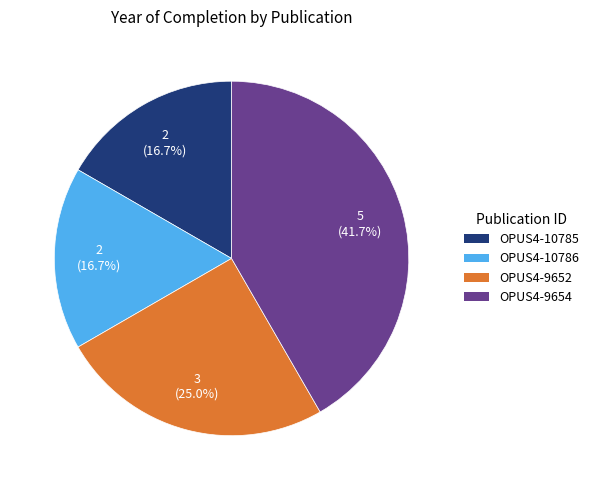

Is there a majority slice in this chart?

No